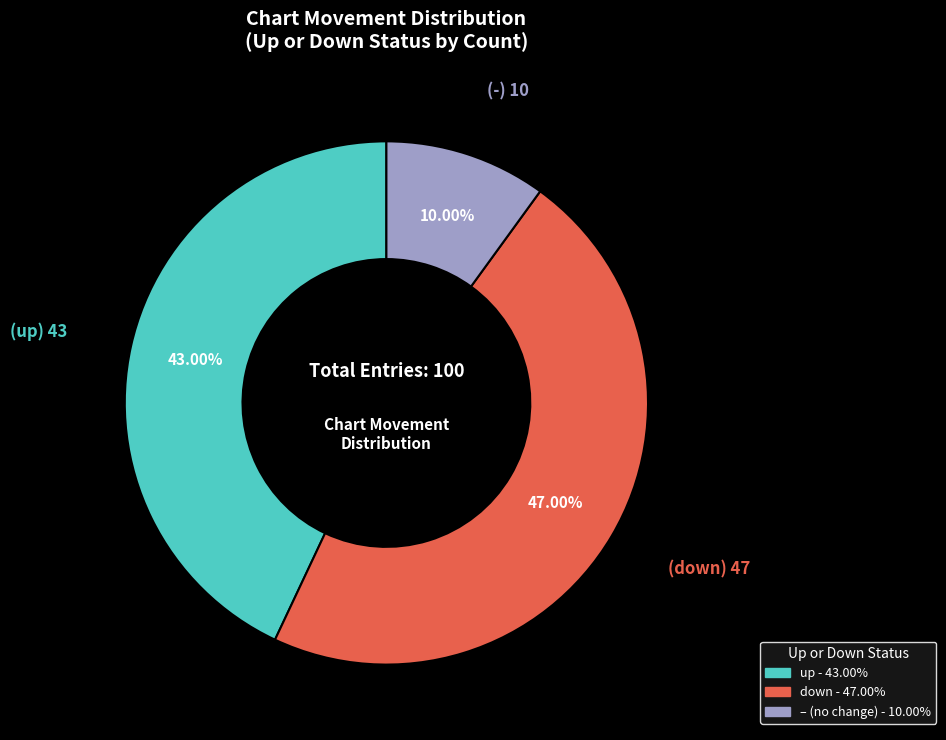

Does any single category account for the majority?

No